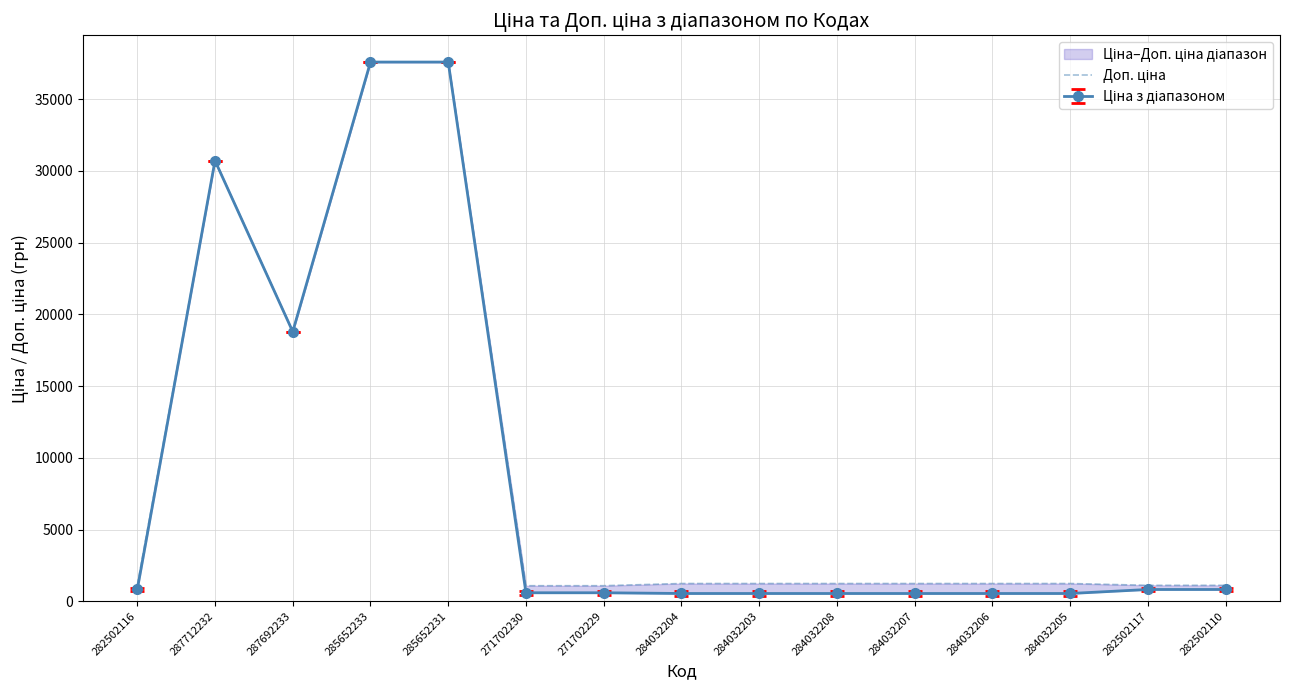

What is the minimum value shown in the chart?

1081.7